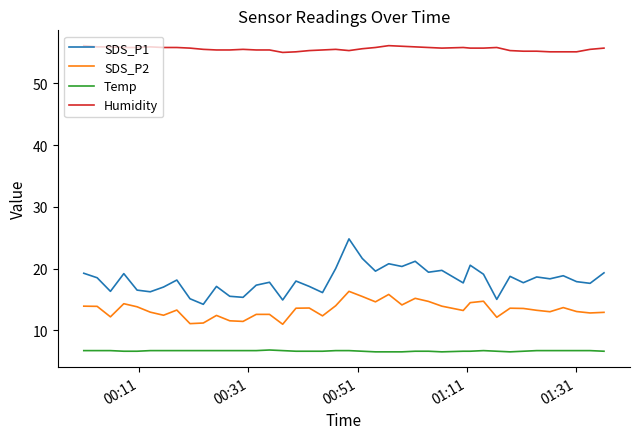

Which series has the largest total across all categories?

Humidity